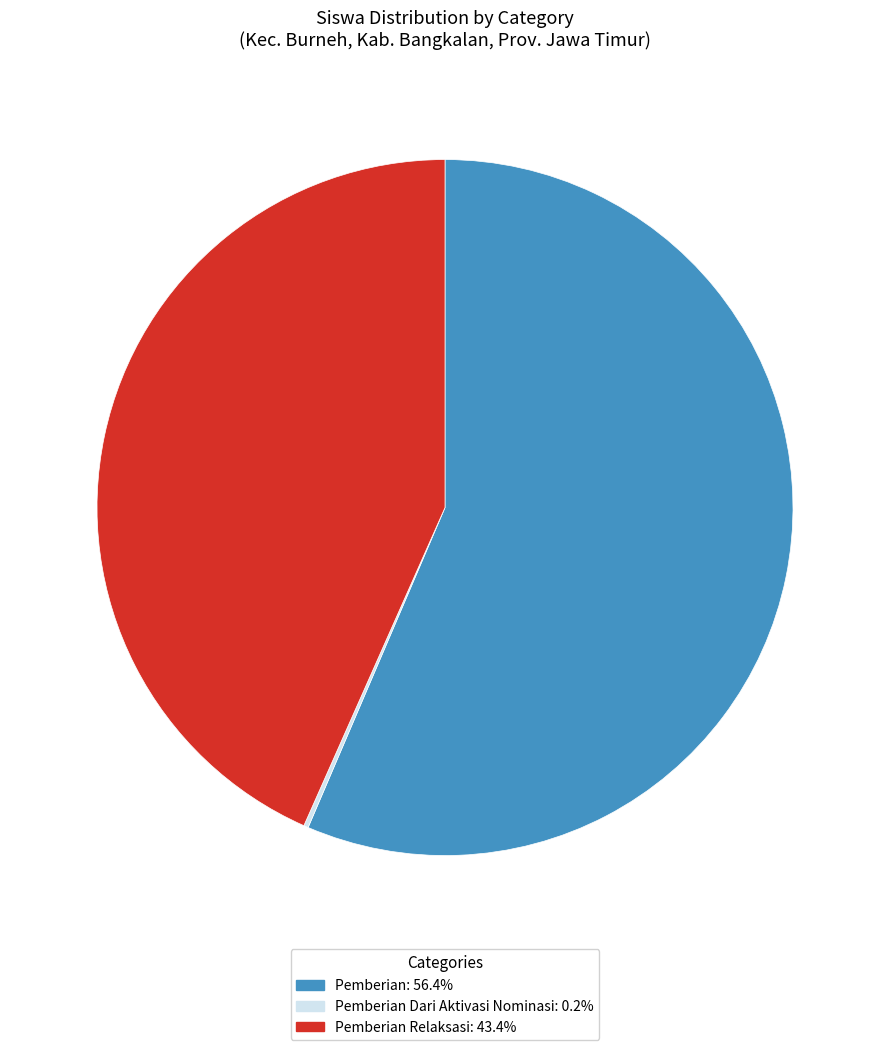

What is the ratio of the value at Pemberian: 56.4% to the value at Pemberian Relaksasi: 43.4%?

1.3